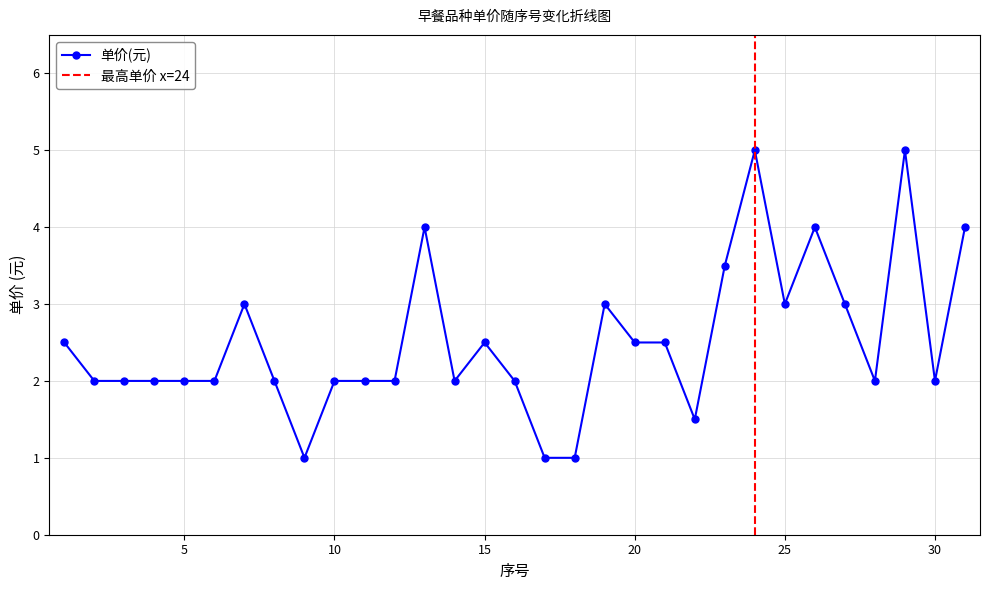

The 单价(元) series shows 2.5 at 15. True or false?

True